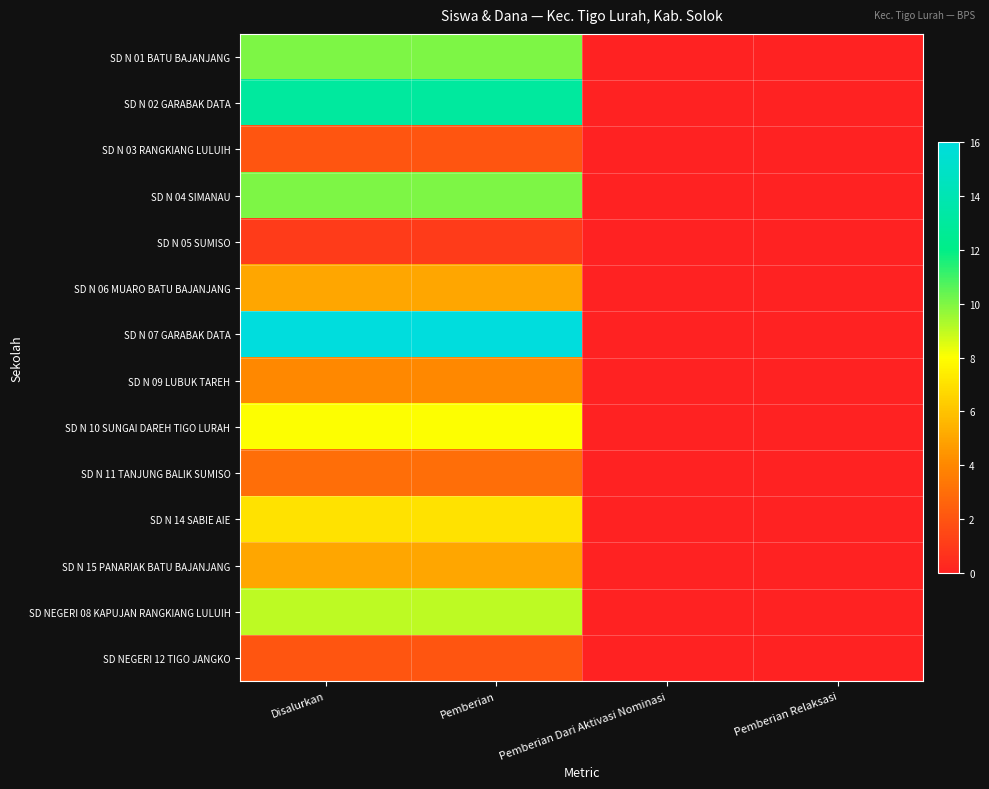

At which category does the chart reach its minimum across all series?

Pemberian Dari Aktivasi Nominasi